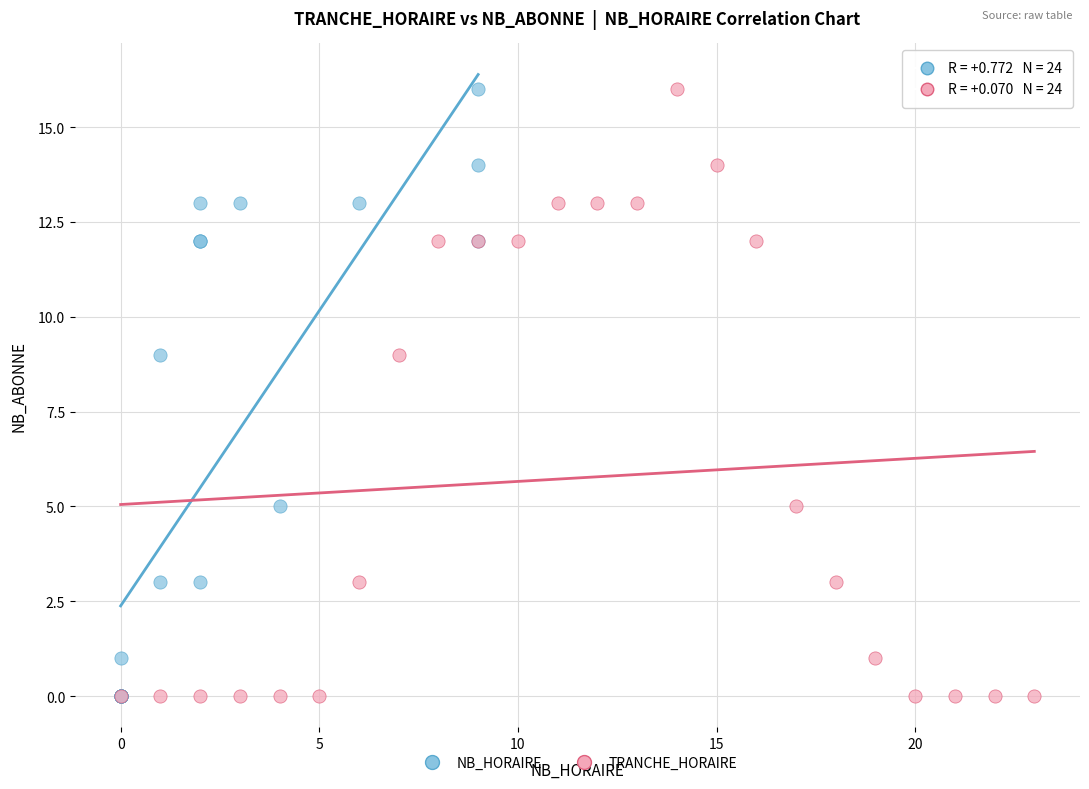

What are all the series names shown in the legend?

NB_HORAIRE, TRANCHE_HORAIRE